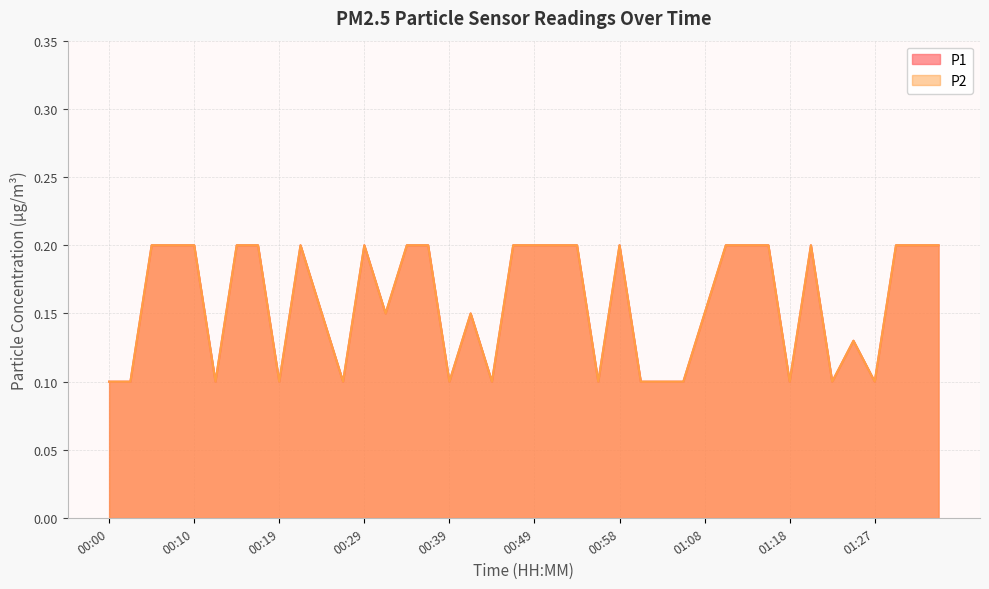

Which series has the widest spread of values?

P1